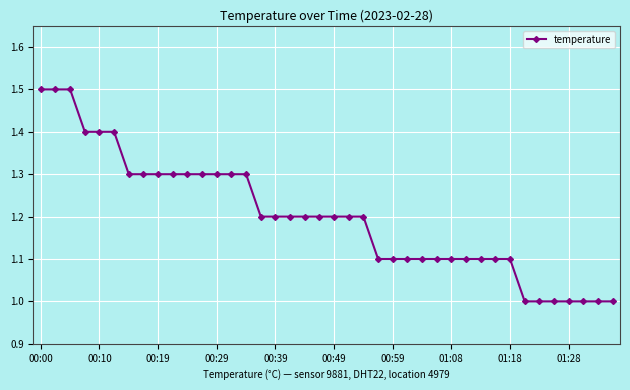

What is the value of the 12th point from the left?

1.3